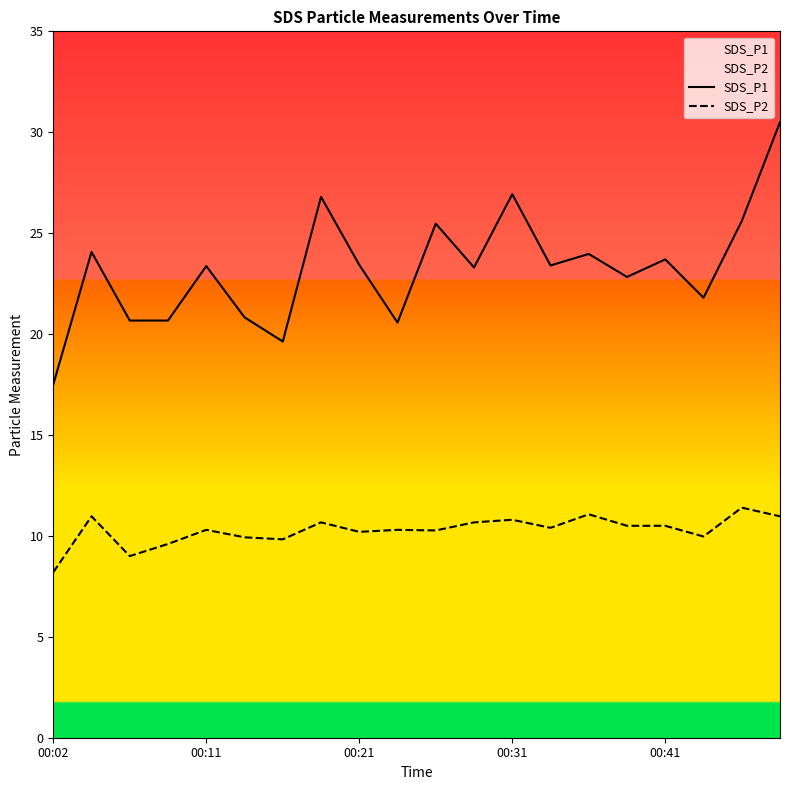

At which label does SDS_P2 reach its minimum?

00:02